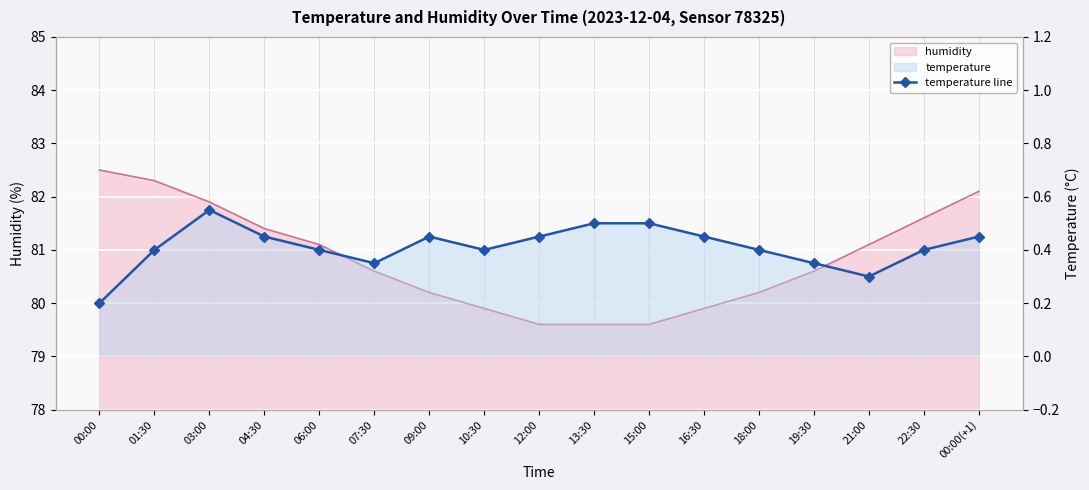

Which label corresponds to the largest value in the chart?

03:00